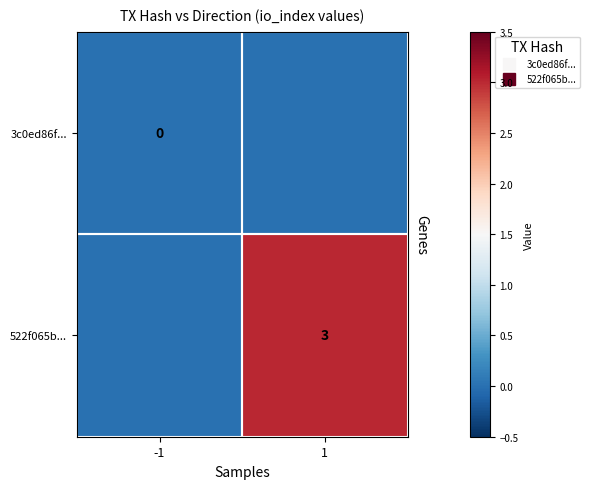

What is the approximate value of 522f065b... at 1?

3